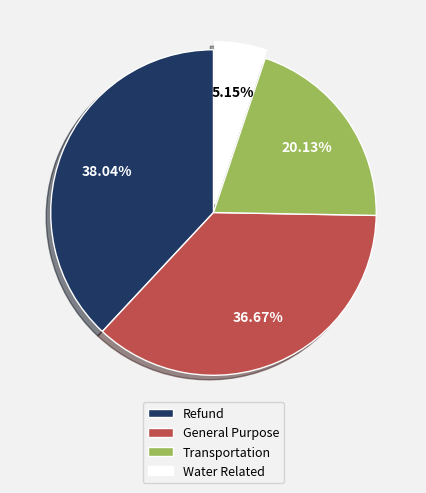

Which has a higher value, Water Related or General Purpose?

General Purpose